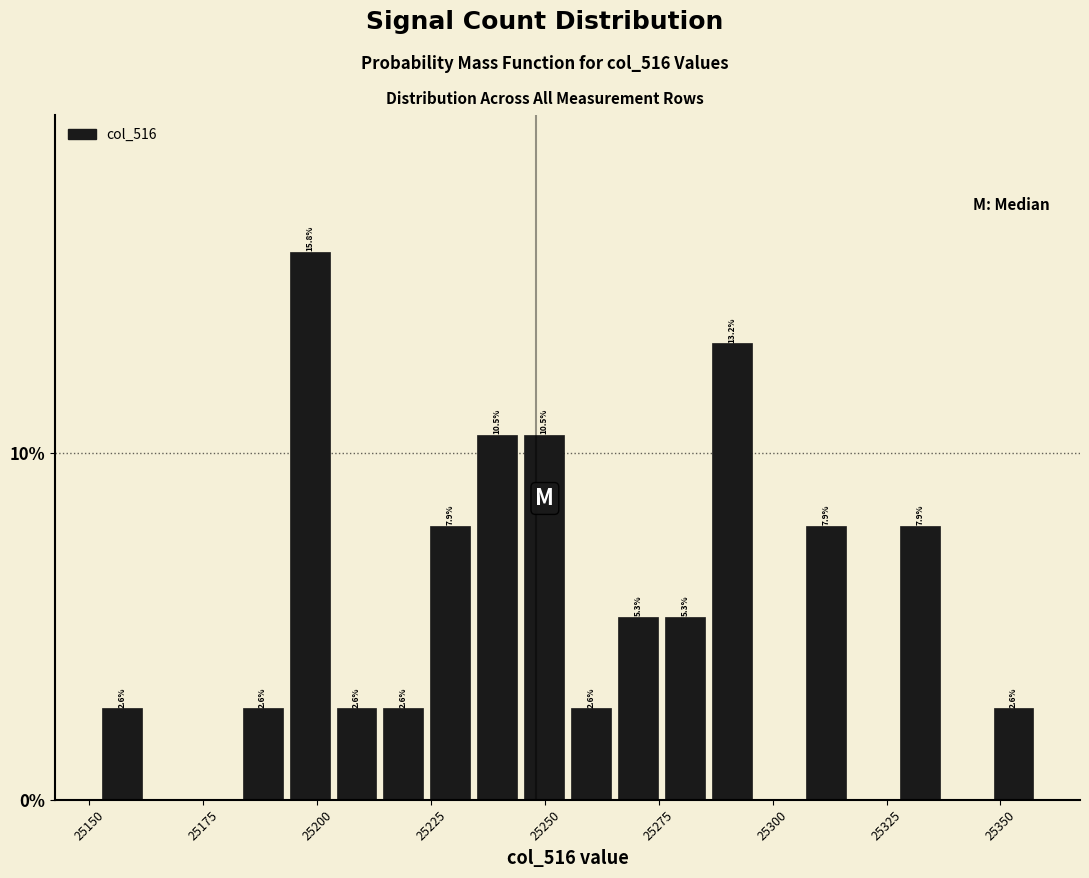

Around what value on the x-axis is the tallest bar? Give the approximate position of its centre, as read against the axis.

25200